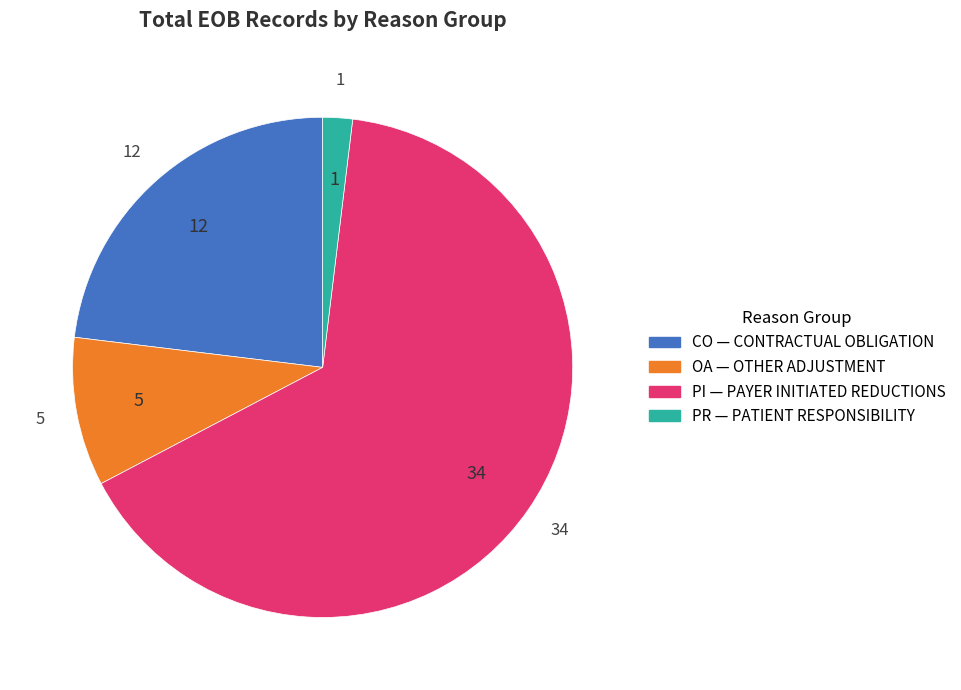

Combined, do PR and PI account for over 50%?

Yes